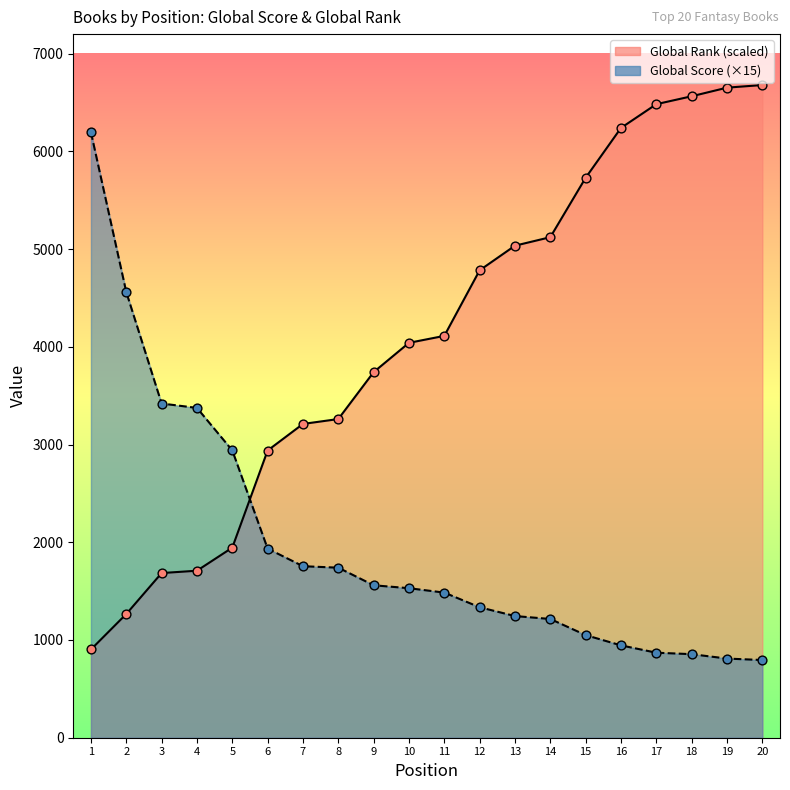

At how many categories does at least one series exceed 3465?

14